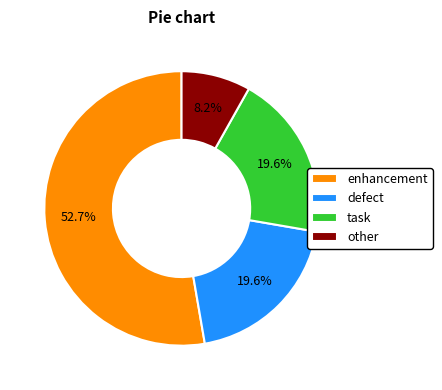

To the nearest percent, what is the combined percentage of other and task?

28%